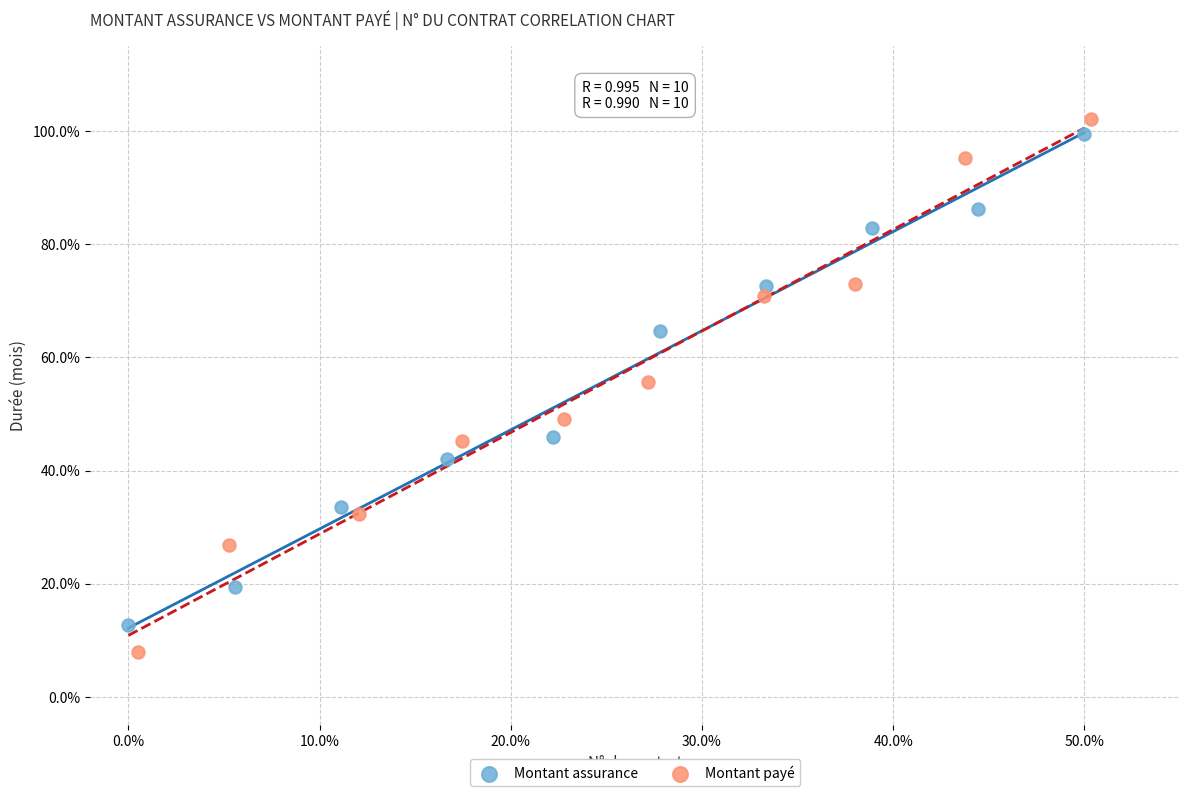

What are all the series names shown in the legend?

Montant assurance, Montant payé